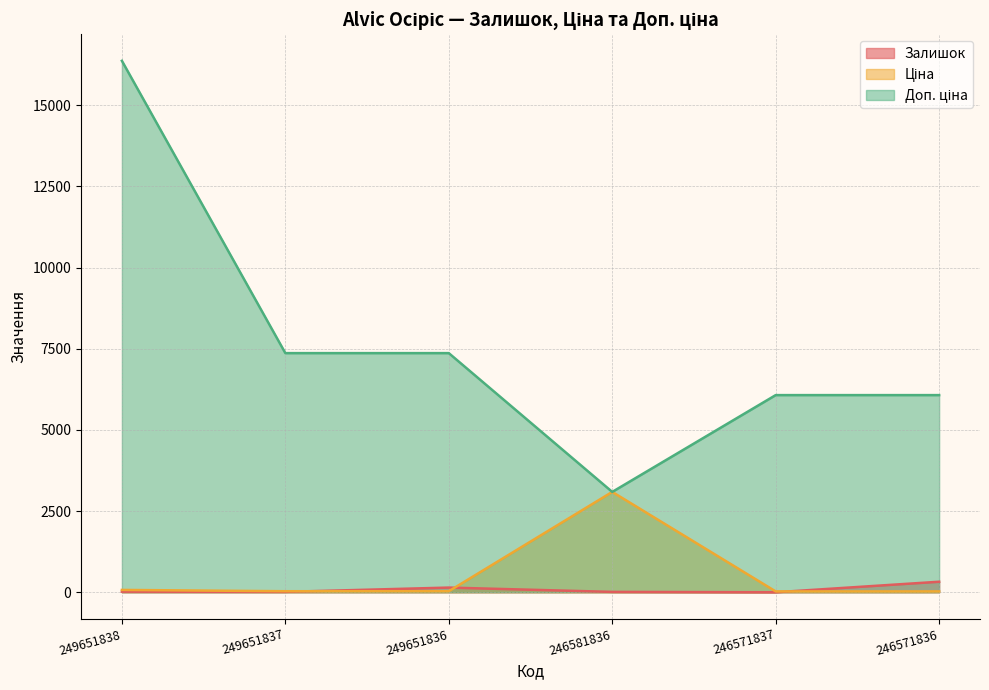

At which label is Доп. ціна closest to 9728?

249651837